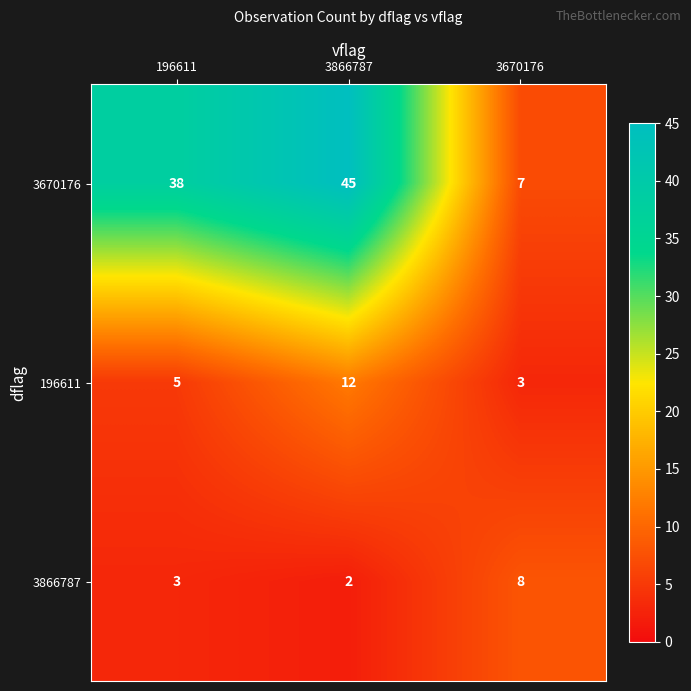

Reading right to left, what are all the values shown in this chart?

3670176: 3670176=7	3866787=45	196611=38
196611: 3670176=3	3866787=12	196611=5
3866787: 3670176=8	3866787=2	196611=3